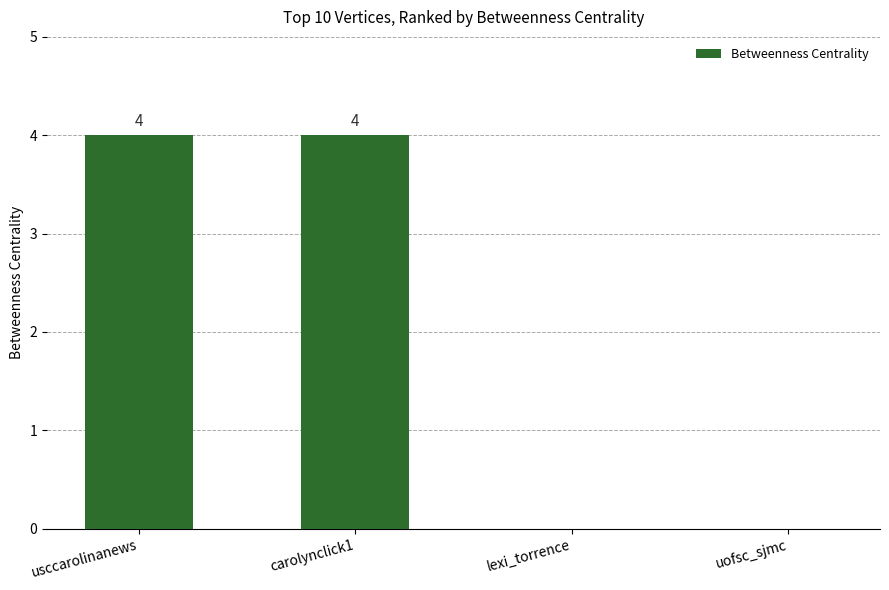

Count the number of data series in this chart.

1